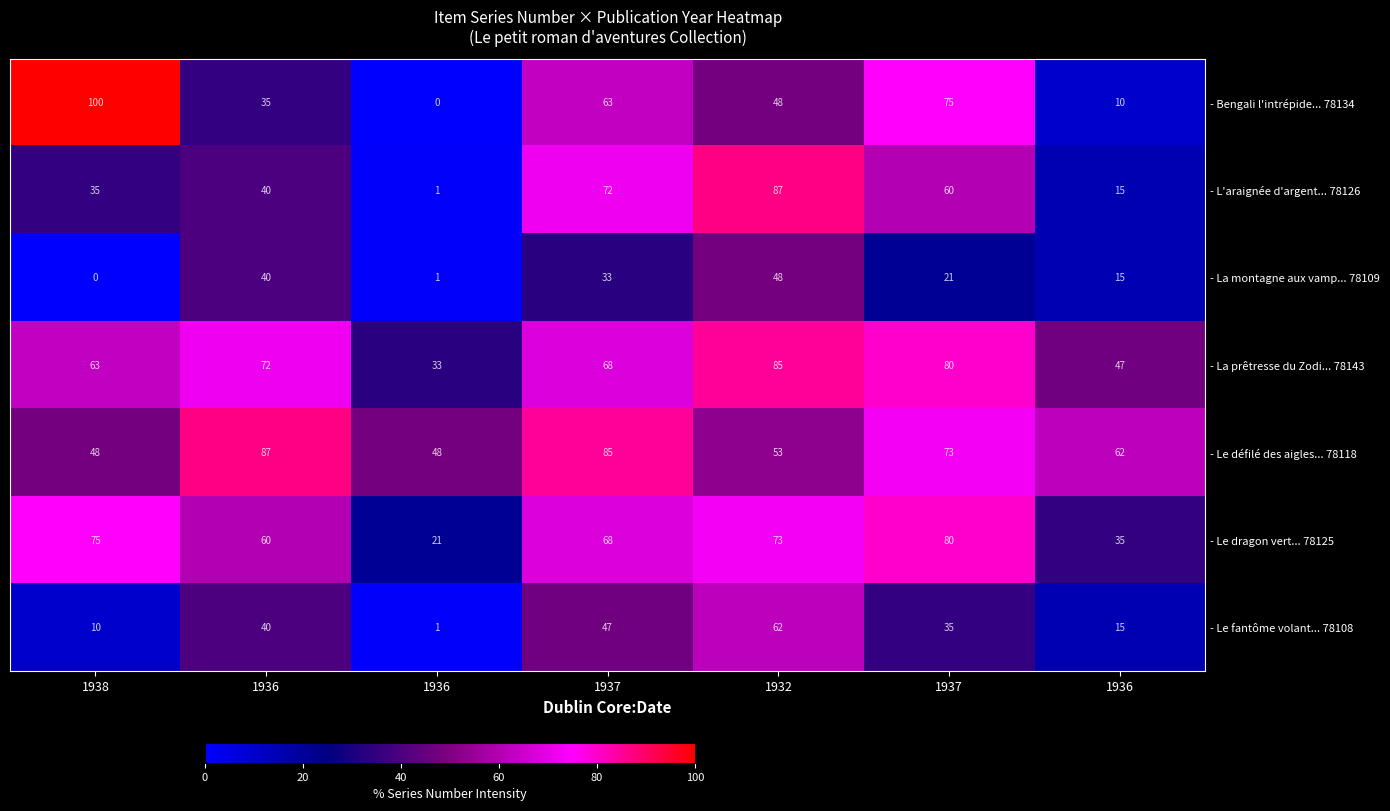

At which category does the chart reach its minimum across all series?

1936